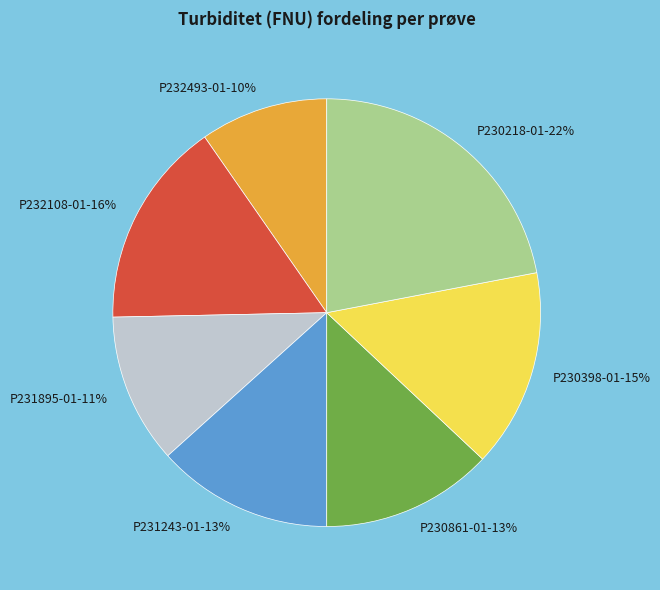

Is there any slice that represents more than half of the pie?

No